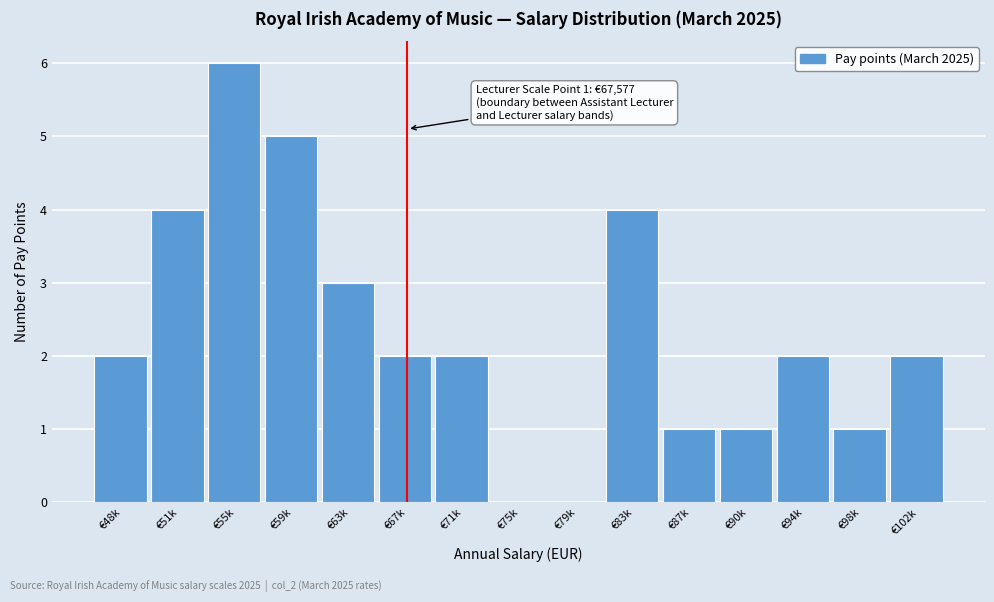

Reading right to left, list all the values displayed in this chart.

€102k=2	€98k=1	€94k=2	€90k=1	€87k=1	€83k=4	€79k=0	€75k=0	€71k=2	€67k=2	€63k=3	€59k=5	€55k=6	€51k=4	€48k=2